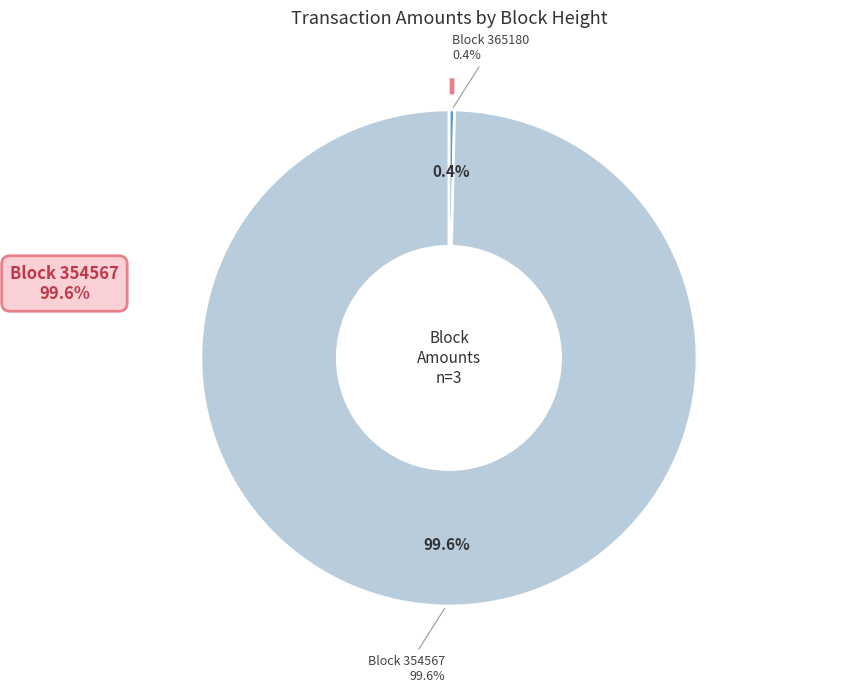

What is the total percentage of 354568 and 354567?

99.6%